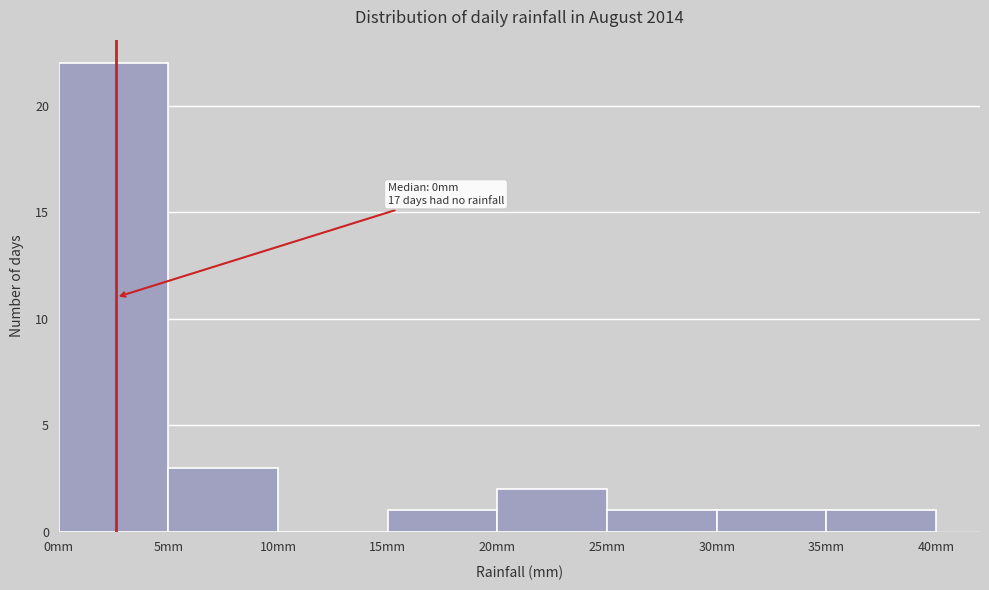

Over which range of the x-axis is the bar tallest?

0 to 5